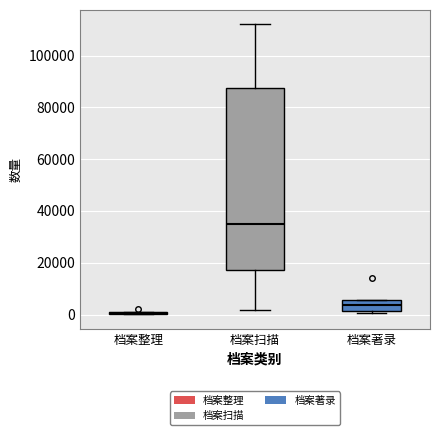

Reading left to right, transcribe this box plot: for each box, give where its median line is, the range the box spans, and where its two whiskers end, as read against the y-axis. The values are not printed on the chart, so give them approximately, as read against the axis.

档案整理: box collapsed to a line at 0, whiskers 0 to 2000
档案扫描: median 34000, box 18000 to 88000, whiskers 2000 to 112000
档案著录: median 4000, box 2000 to 6000, whiskers 0 to 6000